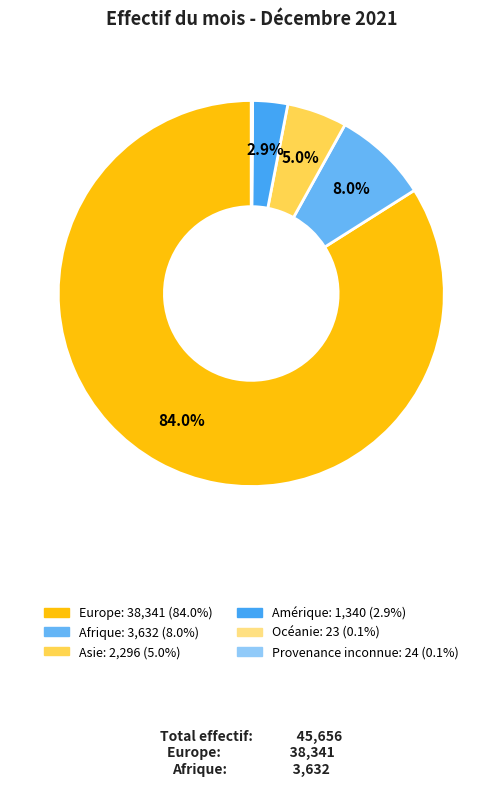

Count the number of slices in the pie.

6